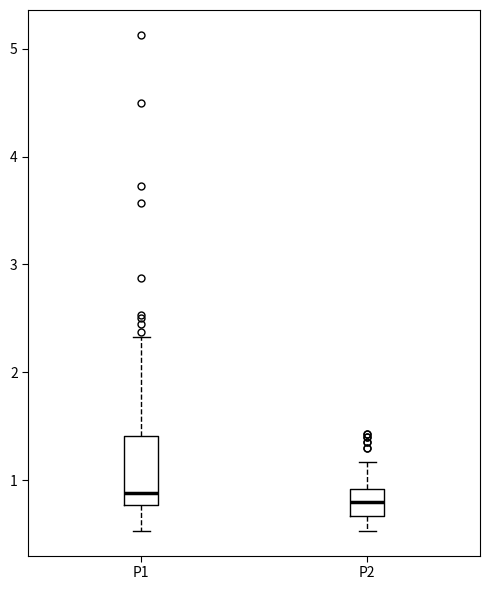

Reading left to right, read every box against the y-axis: the position of its median line, the range the box covers, and the ends of its whiskers. The values are not printed on the chart, so give them approximately, as read against the axis.

P1: median 0.9, box 0.8 to 1.4, whiskers 0.5 to 2.3
P2: median 0.8, box 0.7 to 0.9, whiskers 0.5 to 1.2